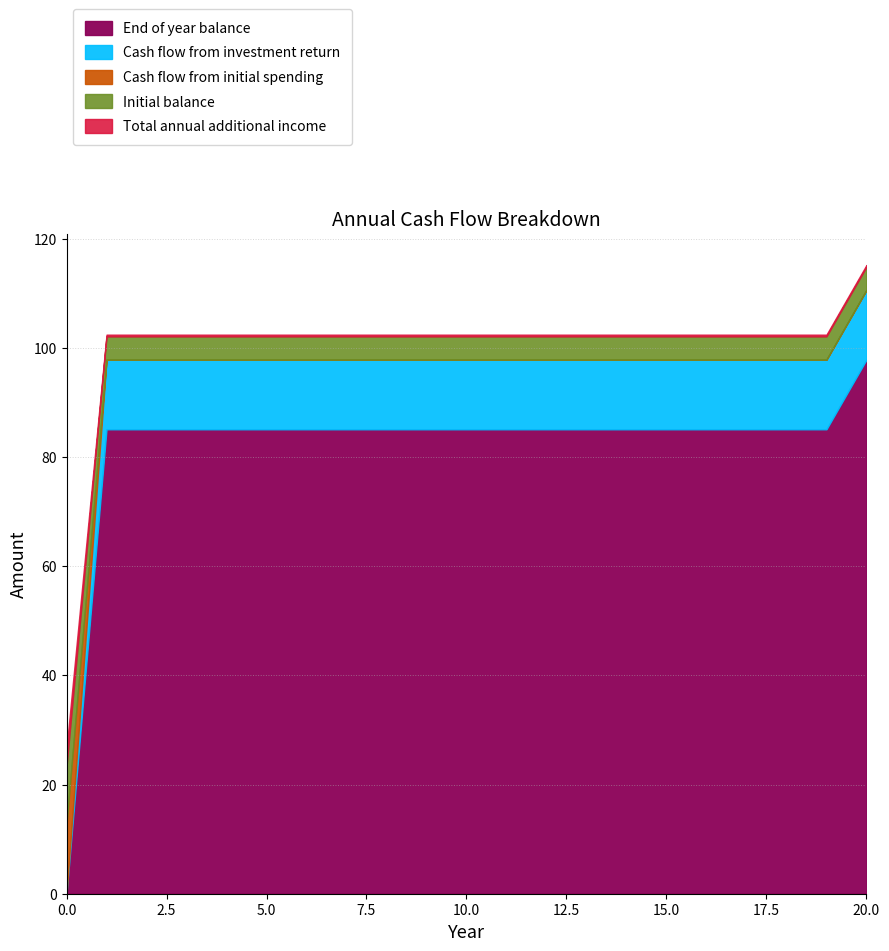

True or false: Total annual additional income and End of year balance intersect in this chart.

True